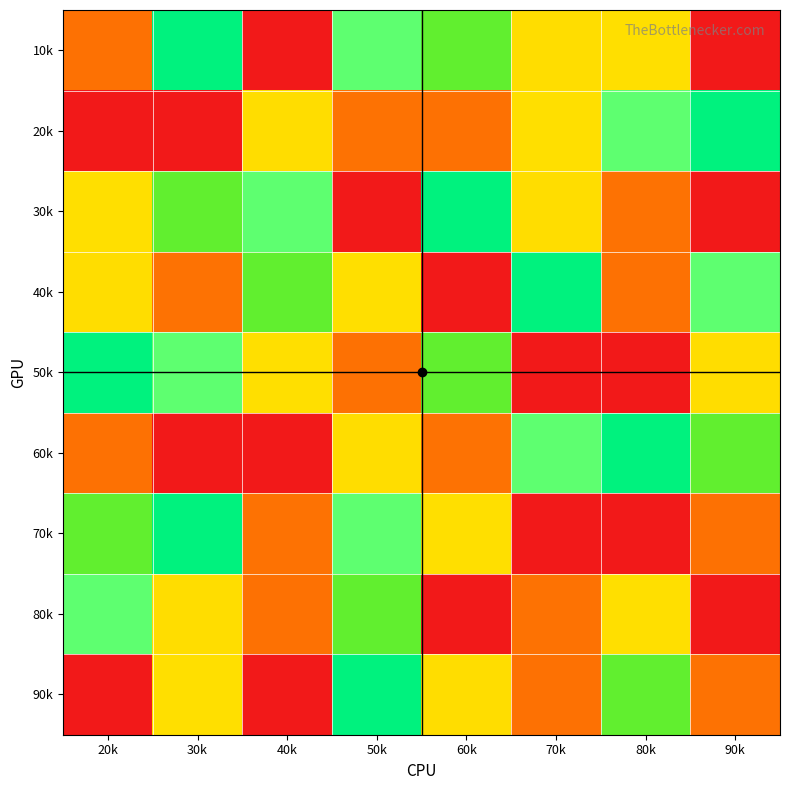

List the series in order of their peak value, lowest first.

40k, 10k, 20k, 30k, 50k, 60k, 70k, 80k, 90k